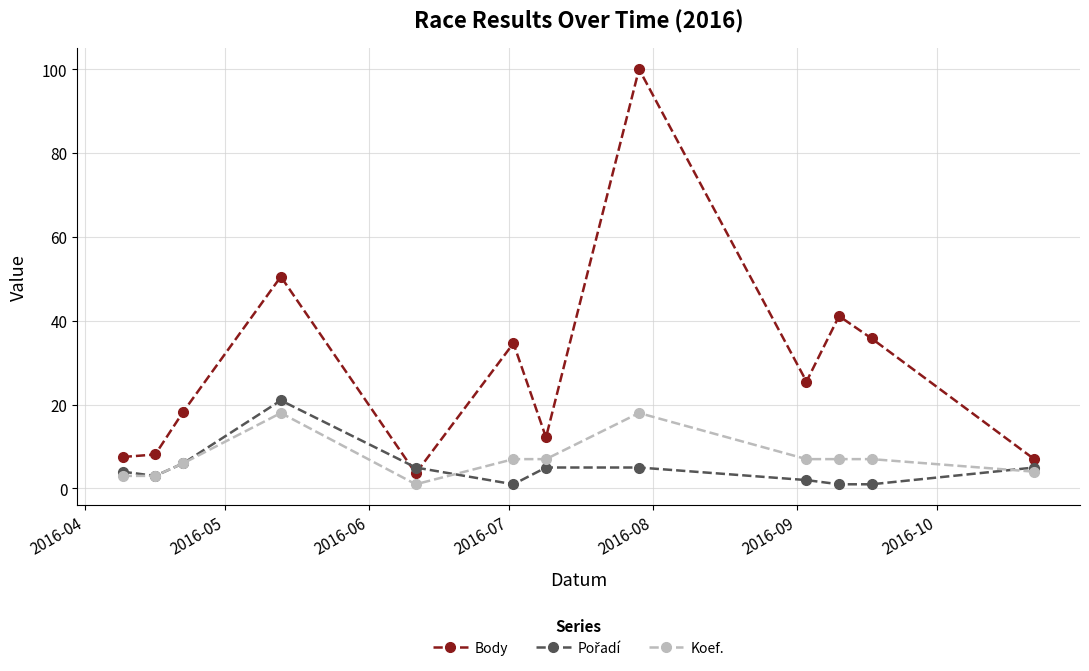

True or false: Body and Koef. intersect in this chart.

False